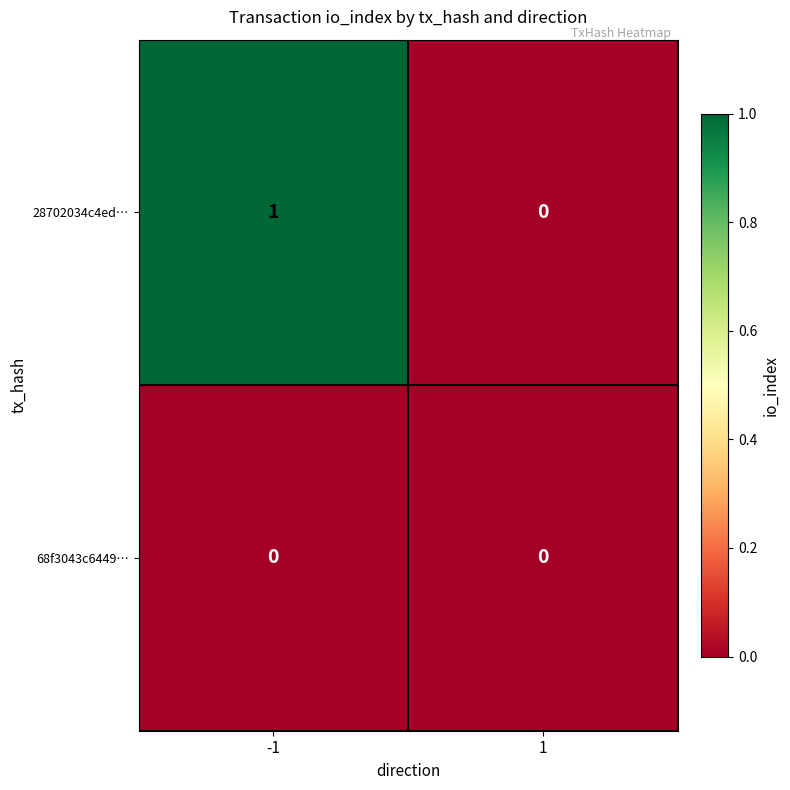

Which series changed the most between -1 and 1?

28702034c4ed…